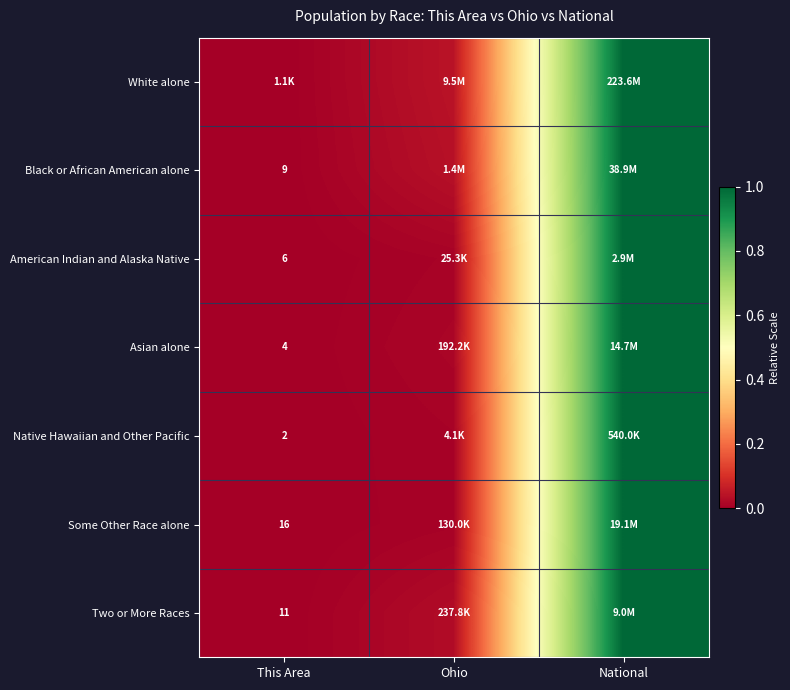

Which has a higher value, Ohio or This Area?

Ohio